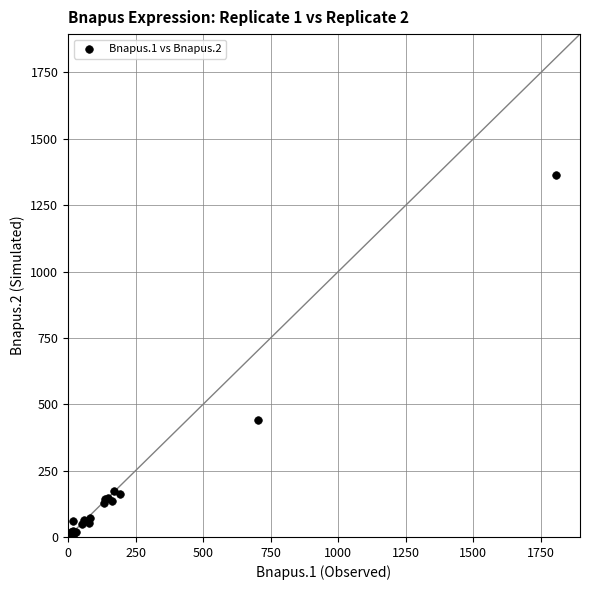

What Y value in the scatter plot is closest to 681?

441.1